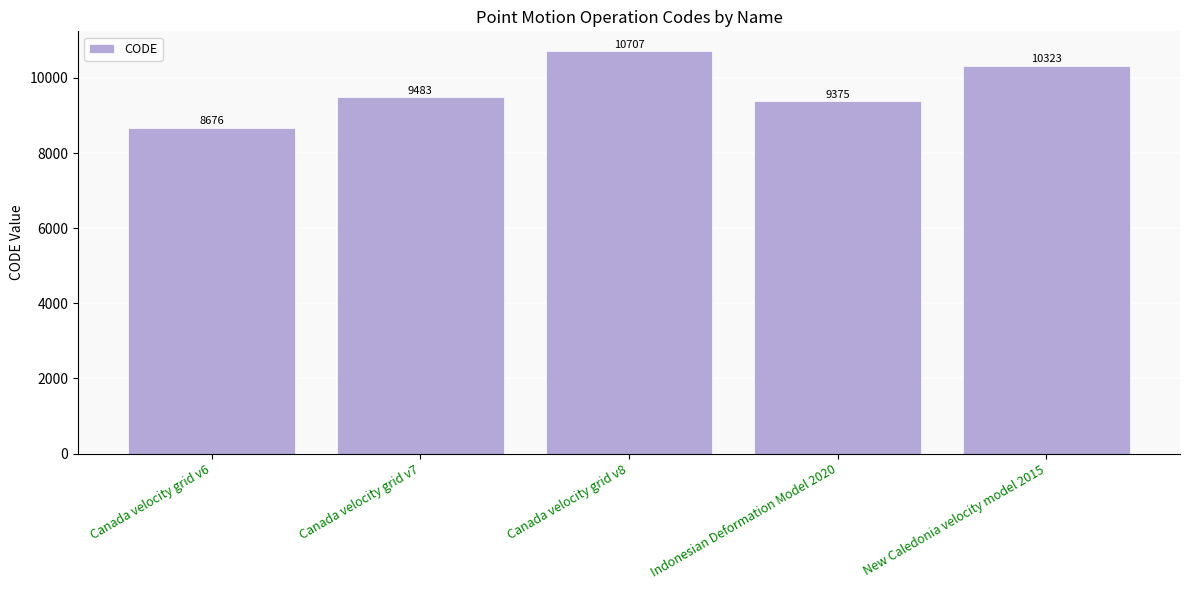

What is the value of the 1st bar from the left?

8676